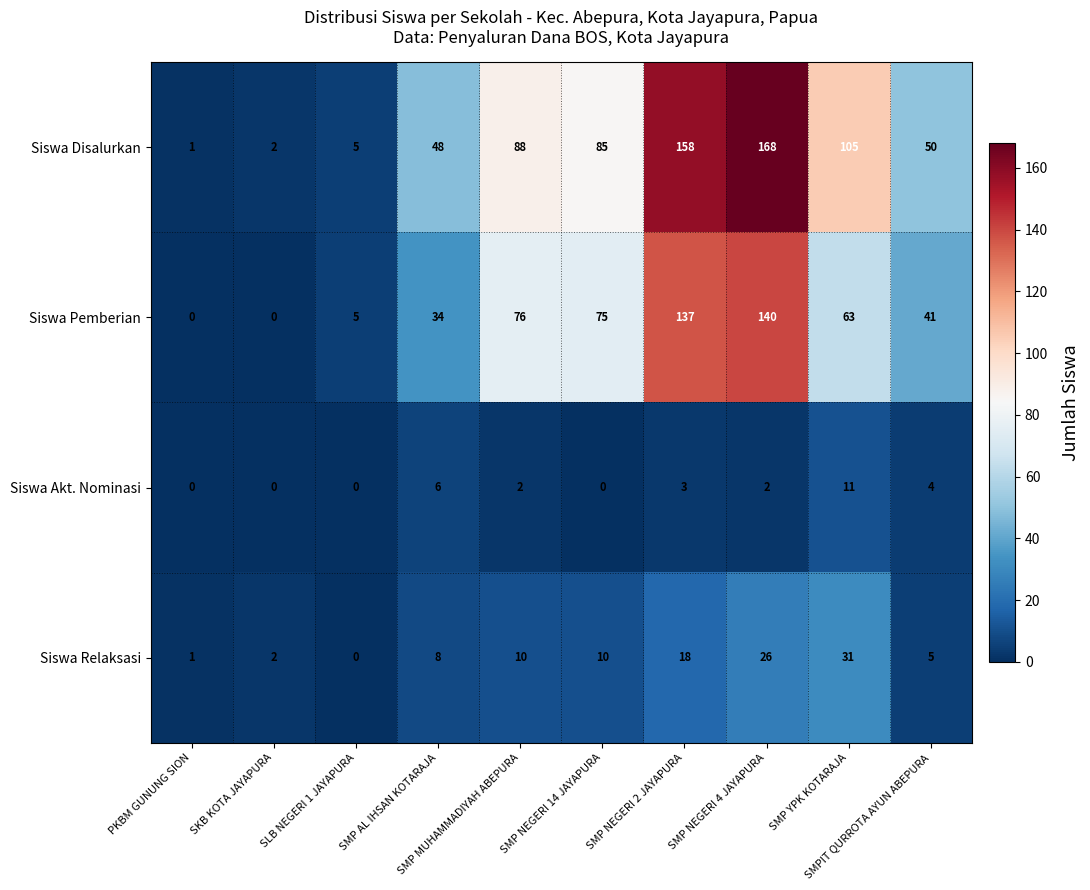

Rank the series by their maximum value, from highest to lowest.

Siswa Disalurkan, Siswa Pemberian, Siswa Relaksasi, Siswa Akt. Nominasi